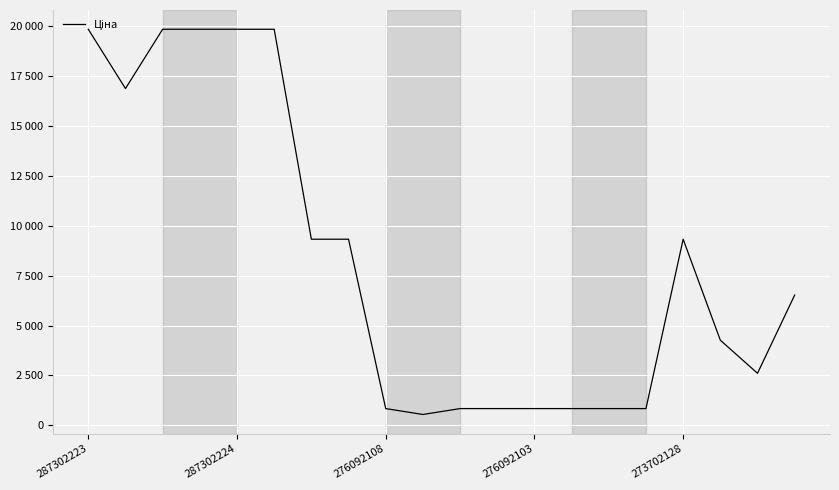

Is this an area chart (filled region under the line)?

No